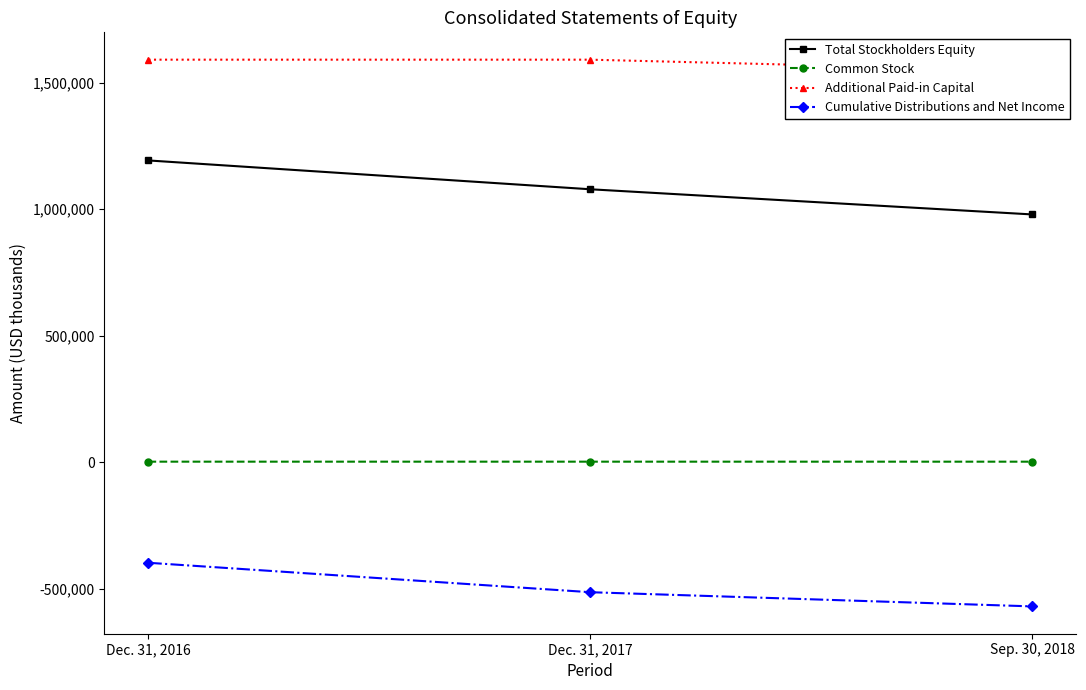

What is the sum of the Cumulative Distributions and Net Income values at Dec. 31, 2017 and Dec. 31, 2016?

-912538